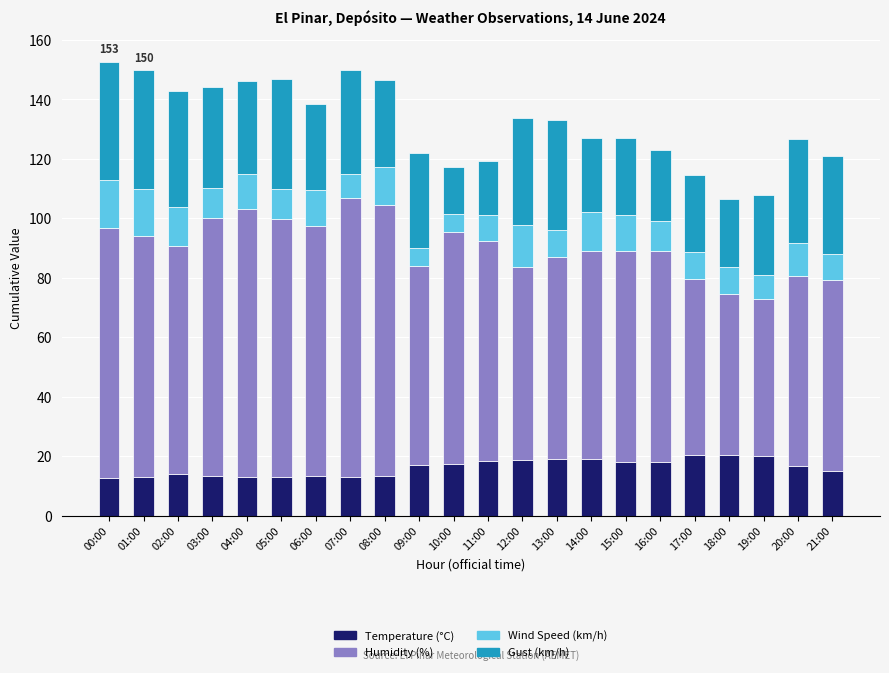

What is the total value across all series at 20:00?

126.6